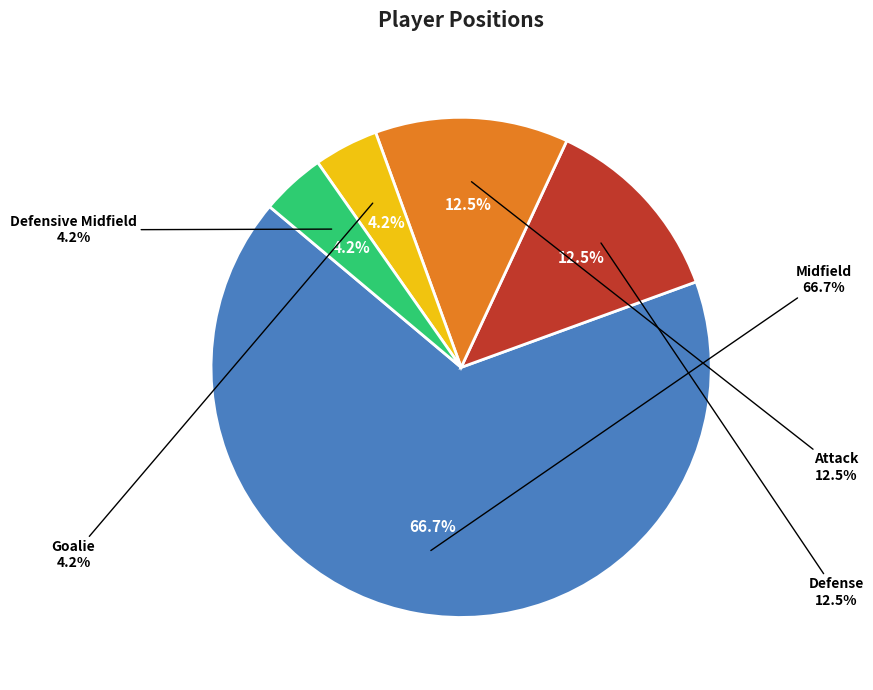

What percentage is the Defensive Midfield slice, to the nearest percent?

4%